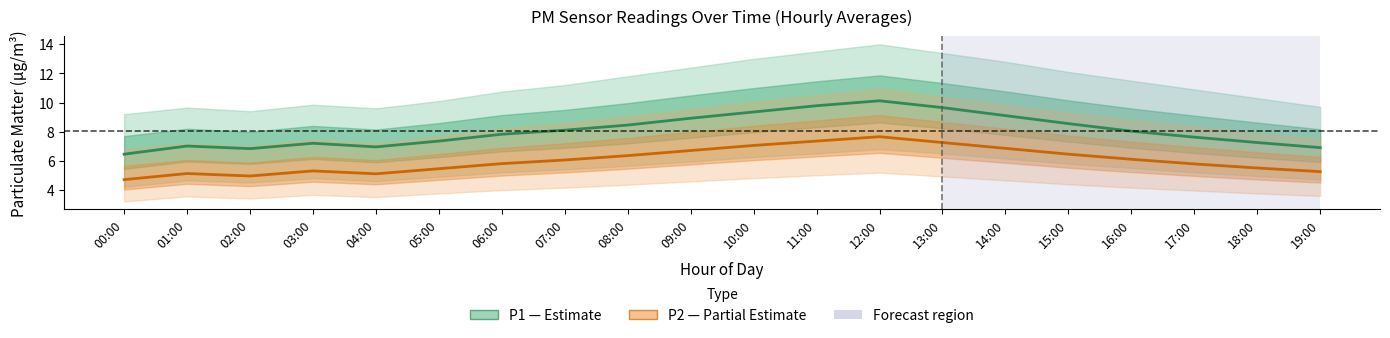

What is the approximate value of P2 (PM2.5) at 08:00?

6.3